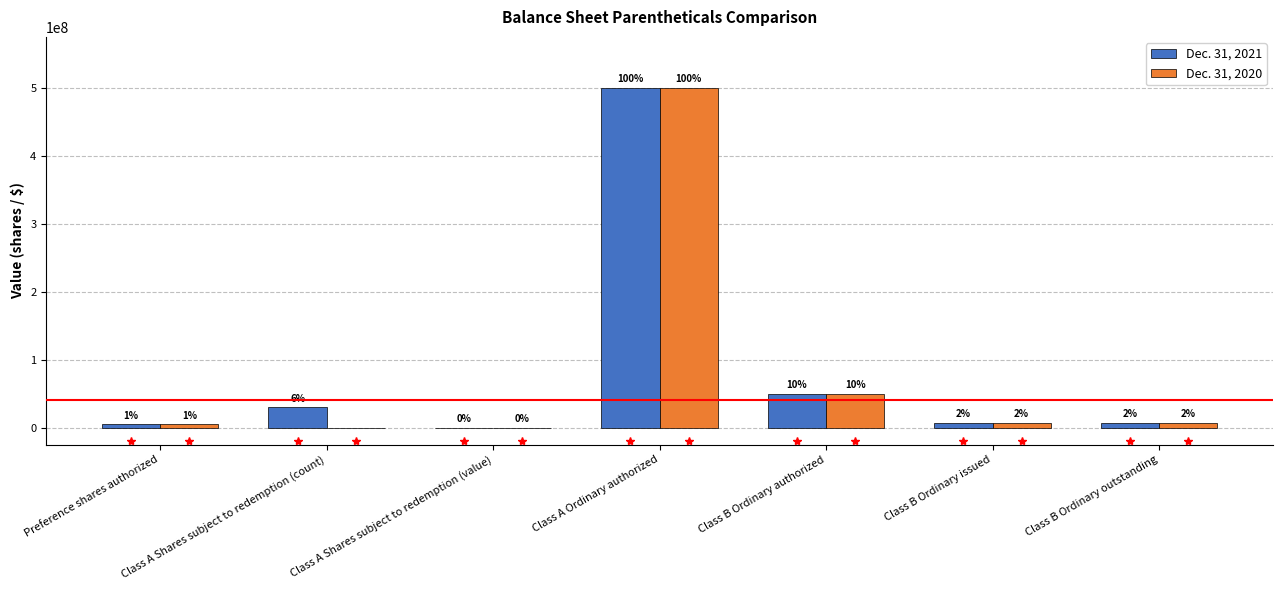

Which series has the largest range (max minus min)?

Dec. 31, 2020